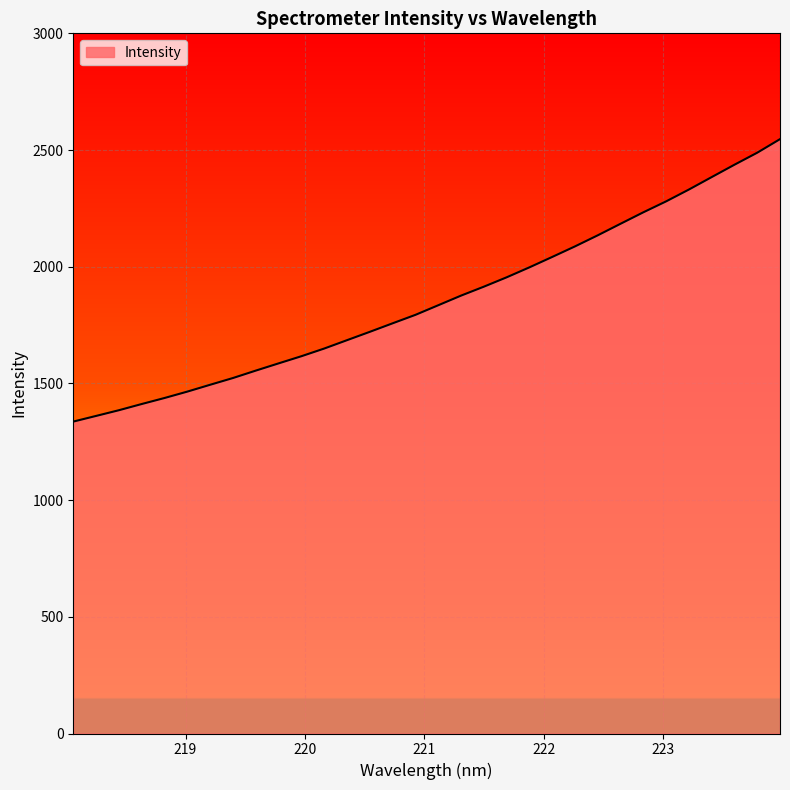

What is the greatest value displayed?

2546.7